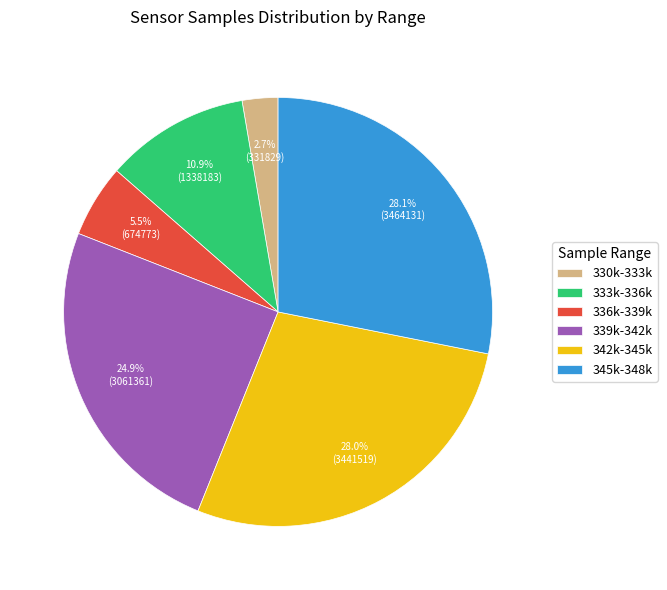

Do 336k-339k and 342k-345k together represent more than half of the pie?

No